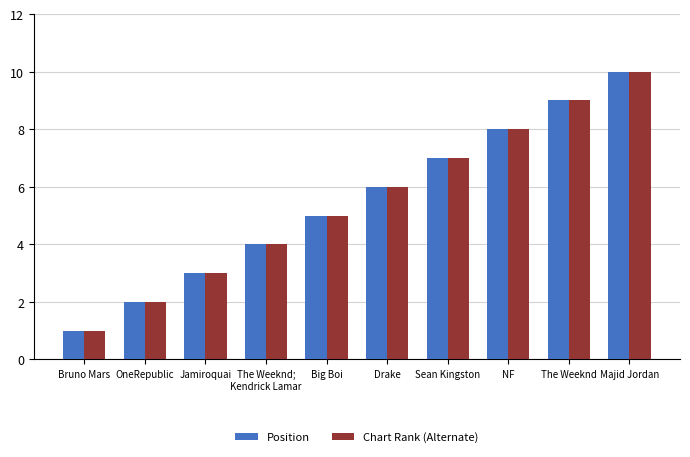

At which category is the sum across all series the highest?

Majid Jordan